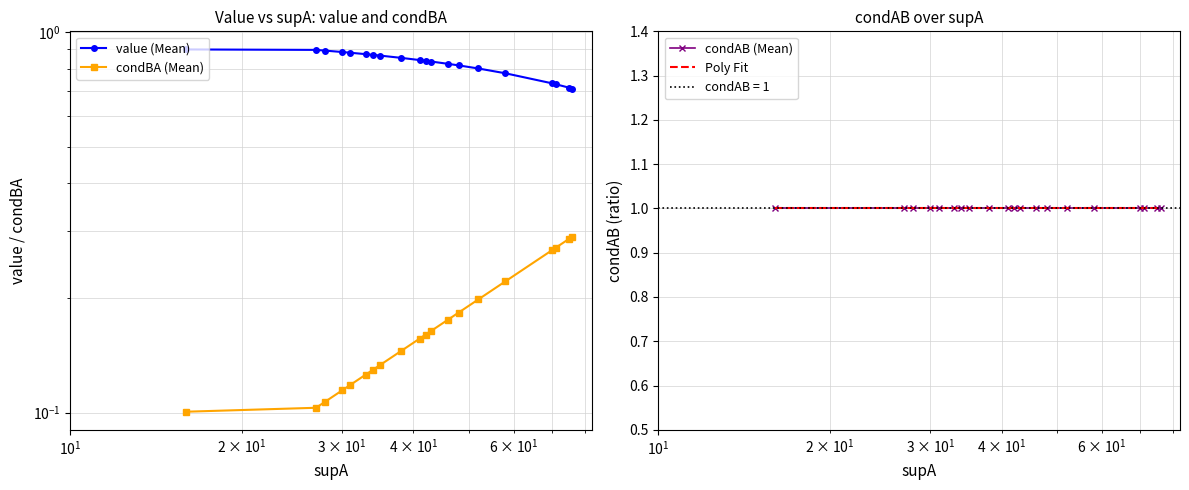

What is the difference between the second highest and minimum values in the value series?

0.2